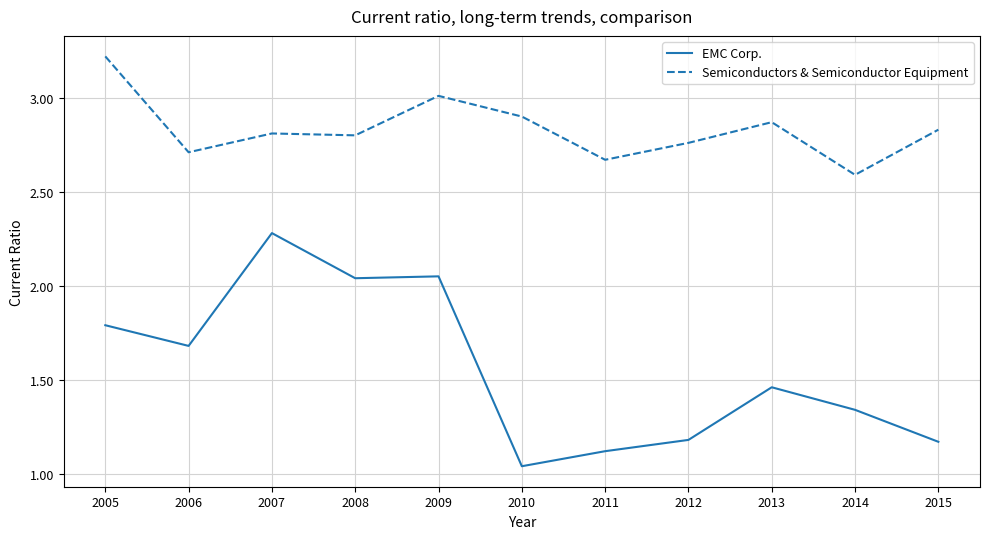

What is the spread (max minus min) of values at 2015?

1.7